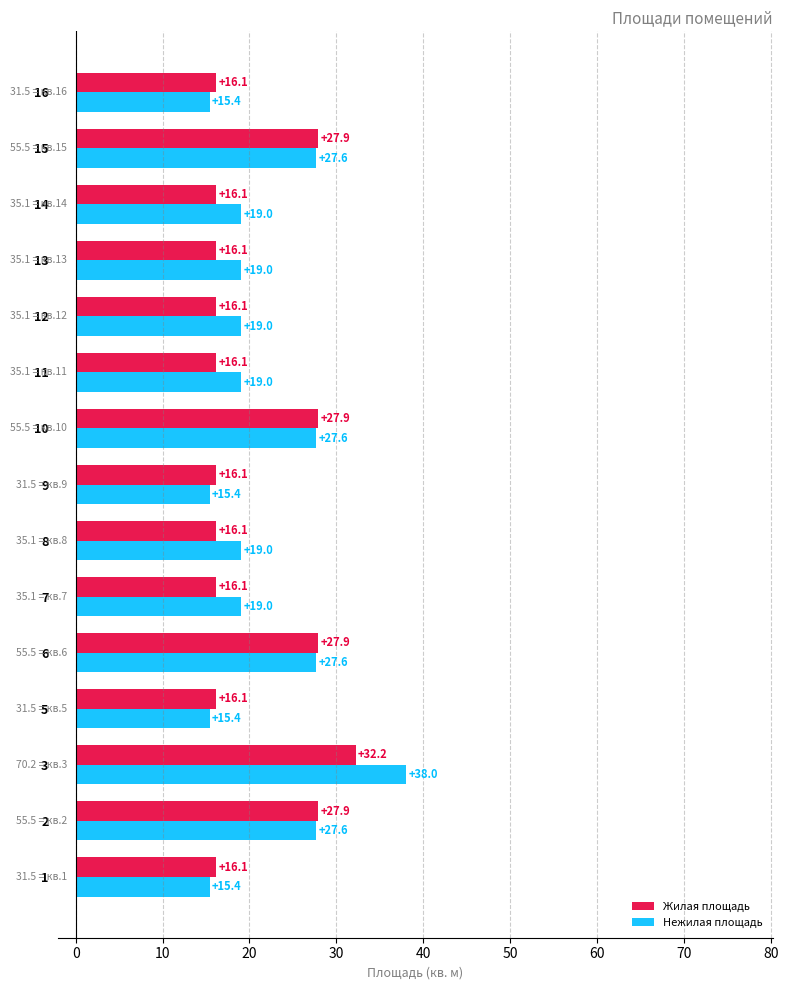

What is the average value of the Нежилая площадь series?

21.6